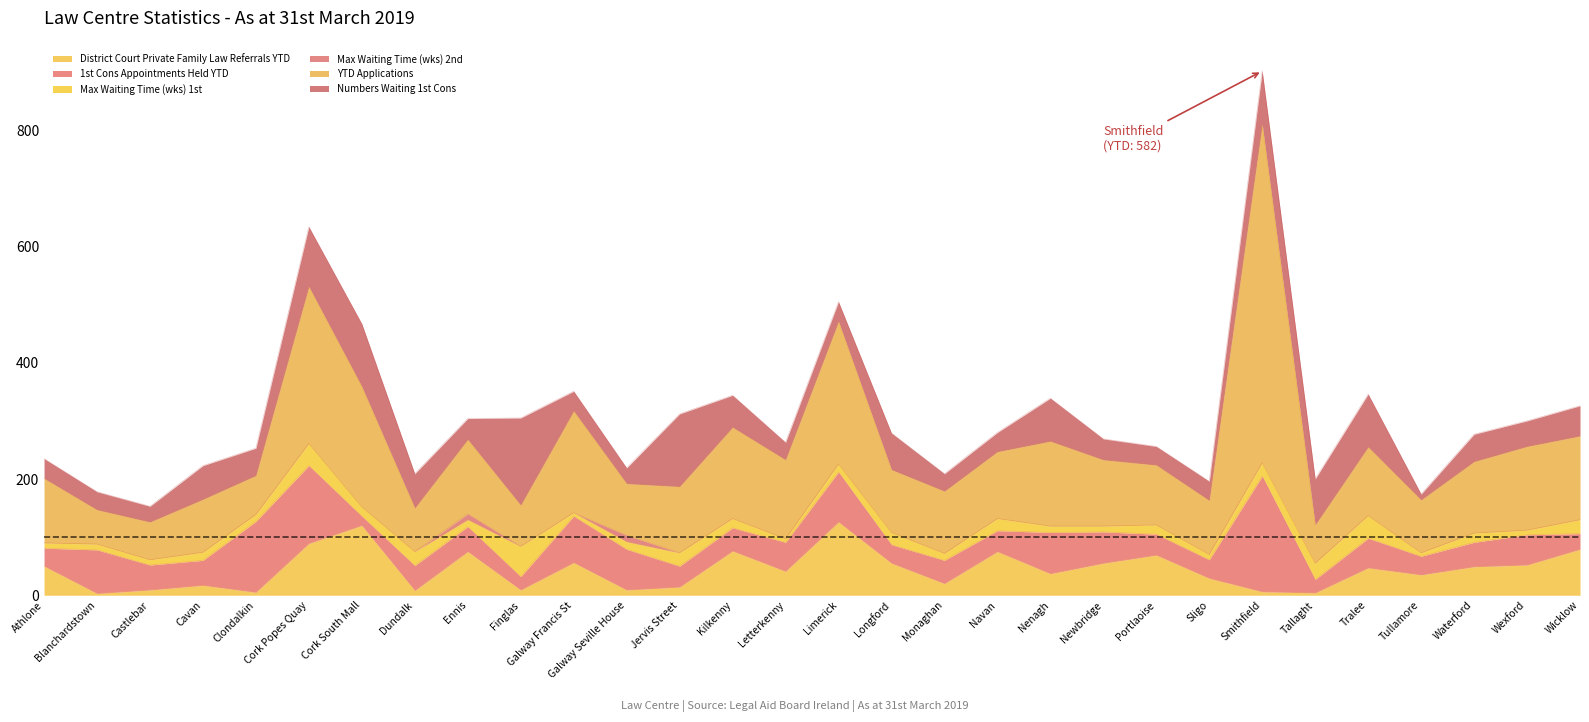

True or false: Max Waiting Time (wks) 2nd and YTD Applications intersect in this chart.

False